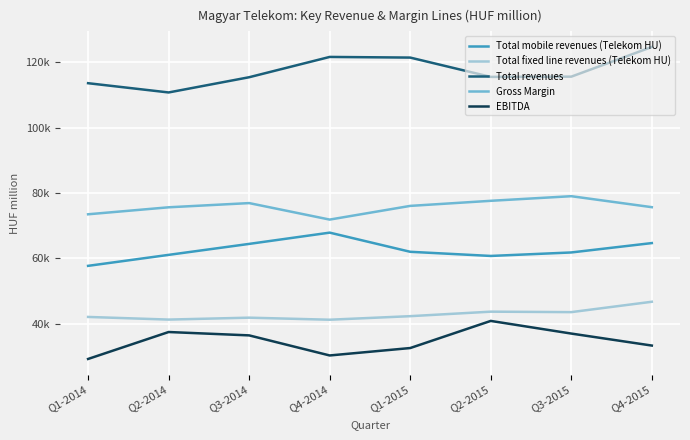

Does the chart have visible grid lines?

Yes